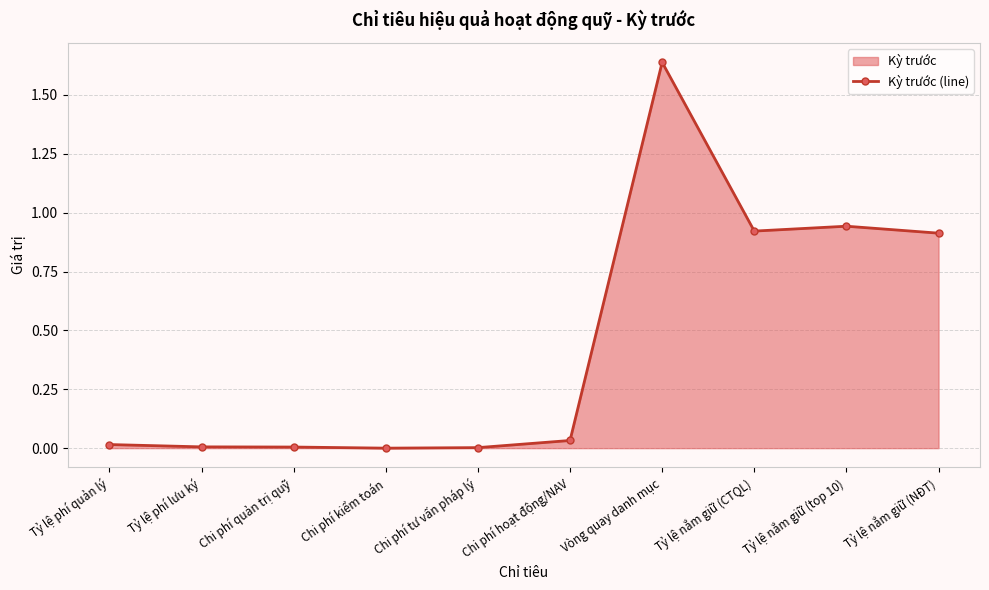

How many lines are shown in the chart?

1